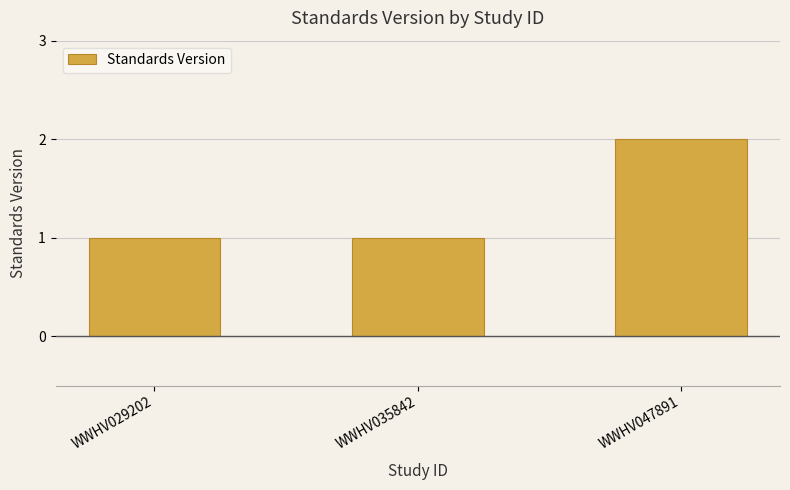

What is the value of the 3rd bar from the left?

2